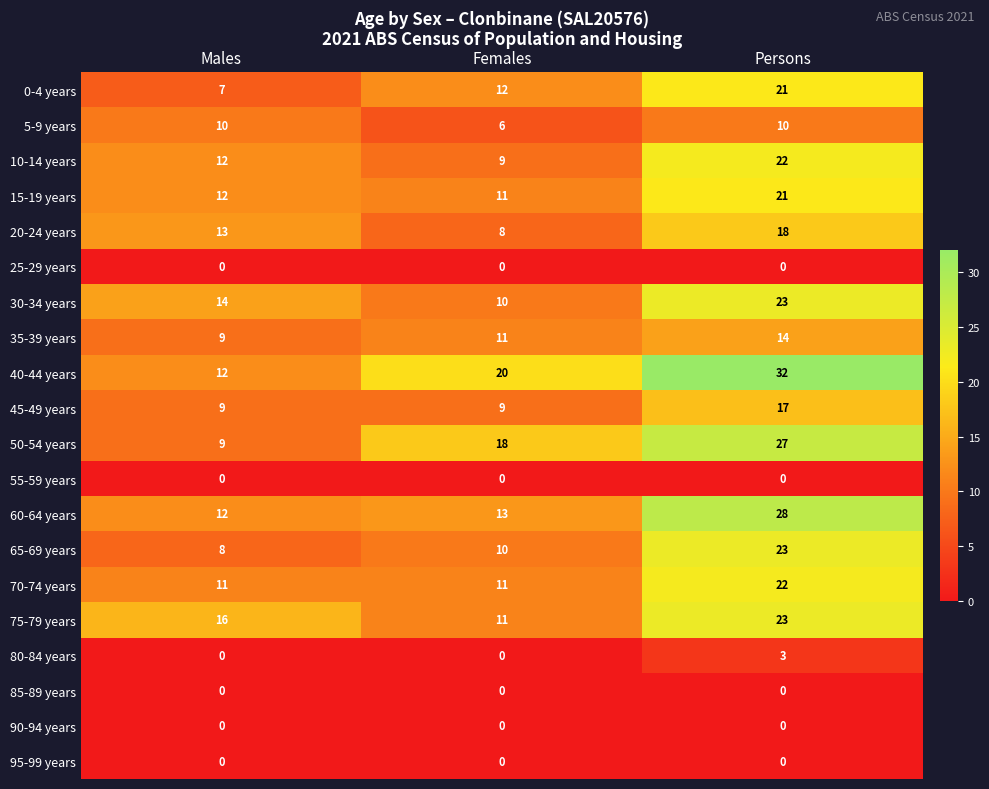

The value of 35-39 years at Males is 9. True or false?

True